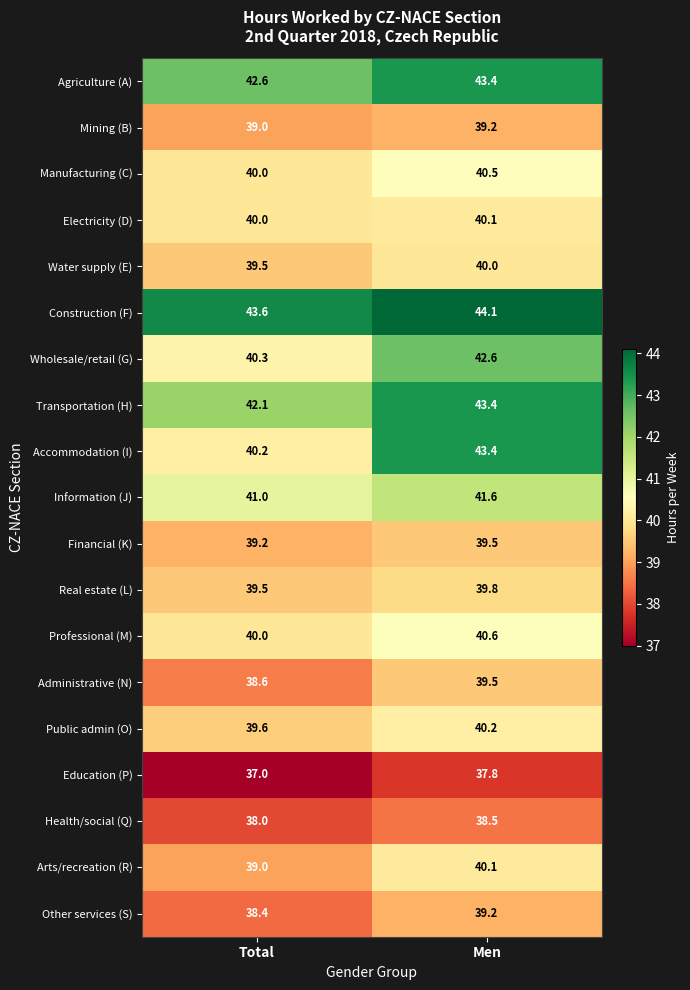

What is the total value across all series at Total?

757.6